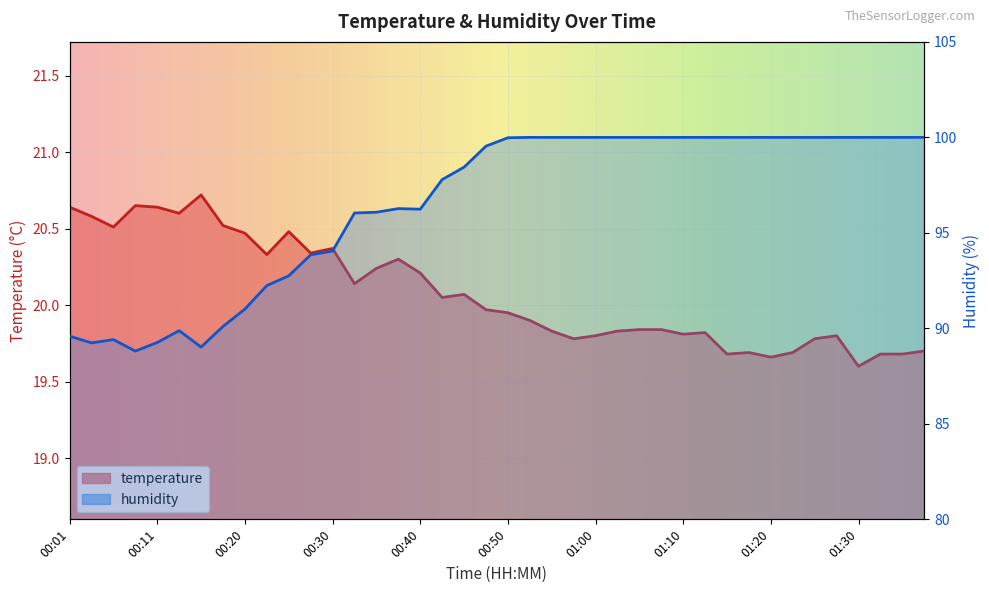

How many distinct data groups are displayed?

2